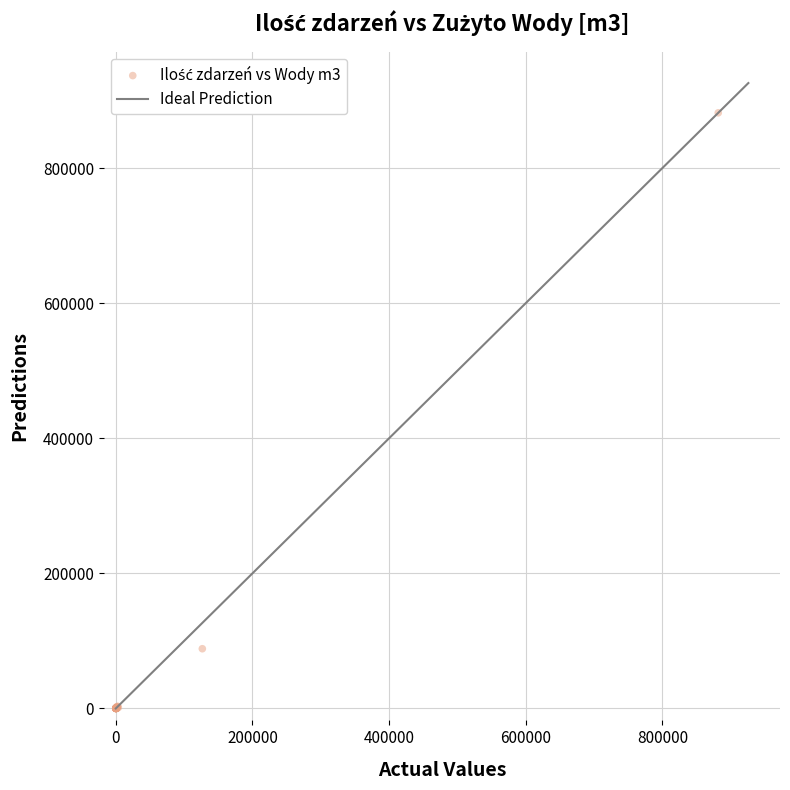

What Y value in the scatter plot is closest to 440896?

88450.4